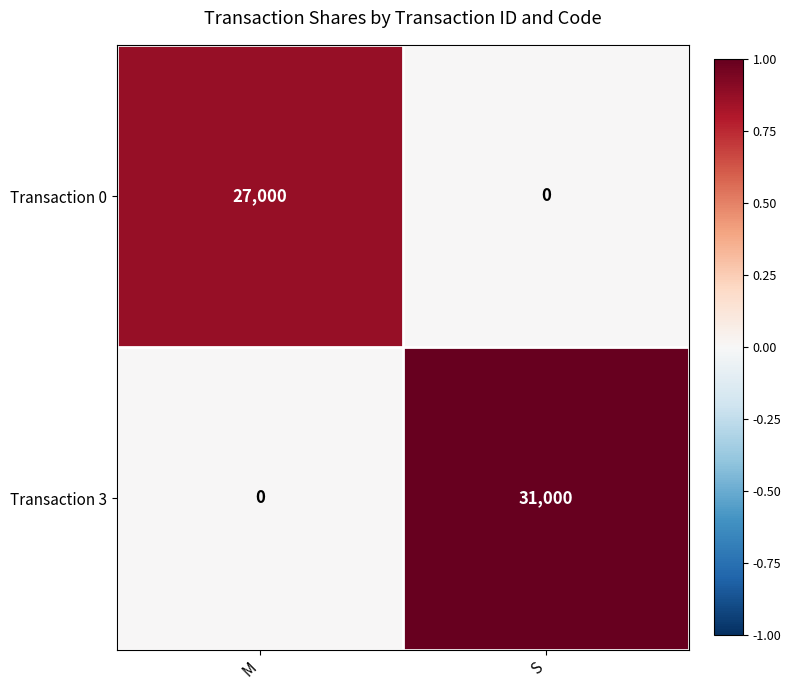

What is the sum of all Transaction 3 values?

31000